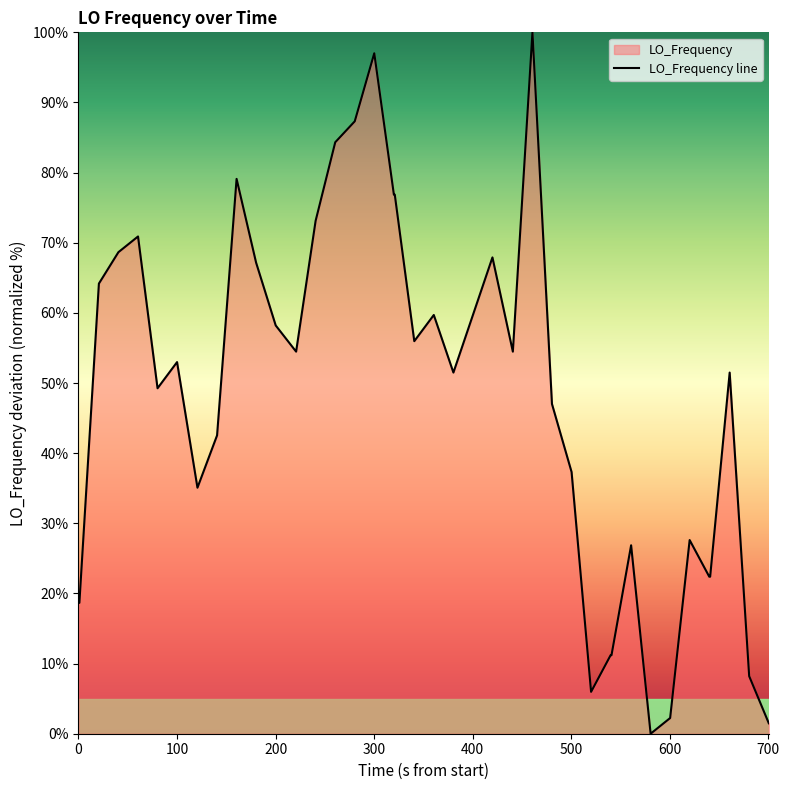

Reading left to right, list all the values displayed in this chart.

18.7	18.7	64.2	68.7	70.9	49.3	53.0	35.1	42.5	79.1	67.2	58.2	54.5	73.1	84.3	87.3	97.0	76.9	76.9	56.0	59.7	51.5	59.7	67.9	54.5	100.0	47.0	37.3	6.0	11.2	11.2	26.9	0.0	2.2	27.6	22.4	22.4	51.5	8.2	1.5